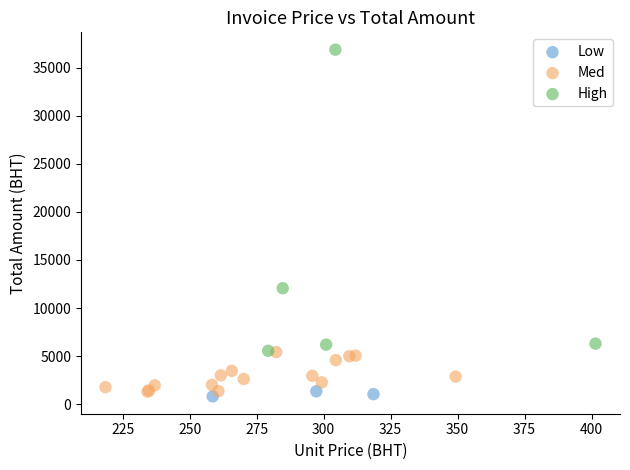

Which series contains the lowest Y value?

Low